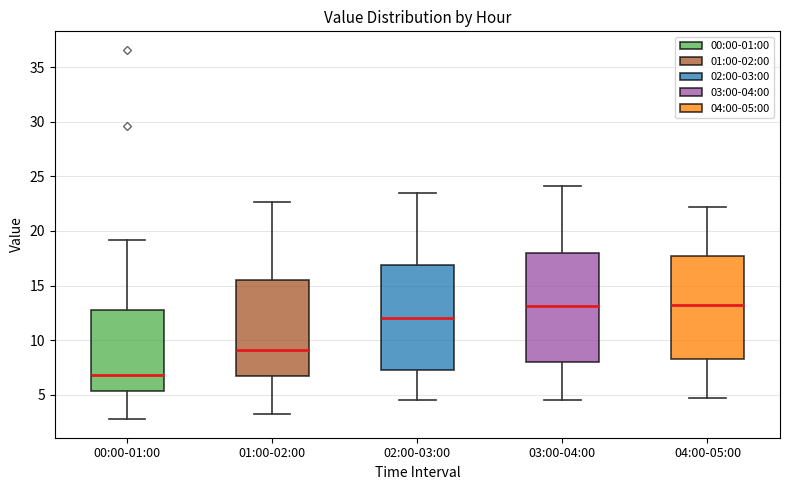

Which box has the lowest median line?

00:00-01:00